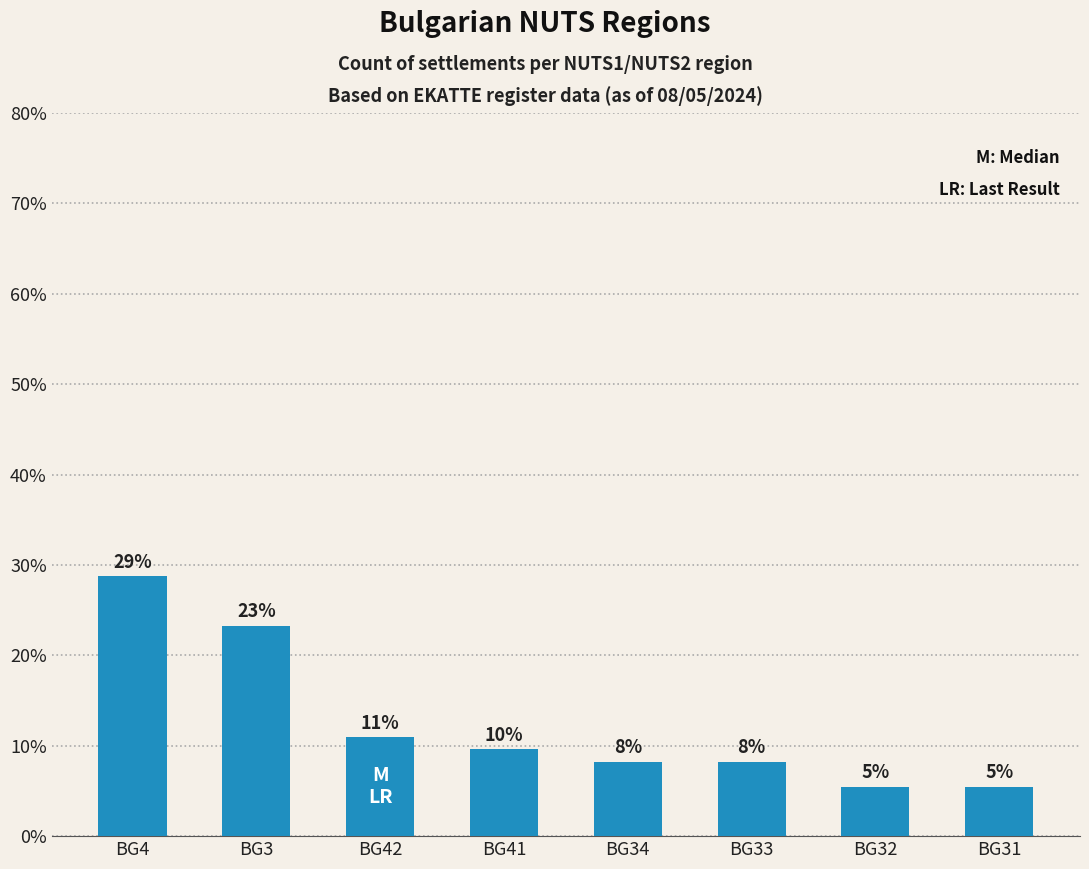

How many bars are there in total?

8